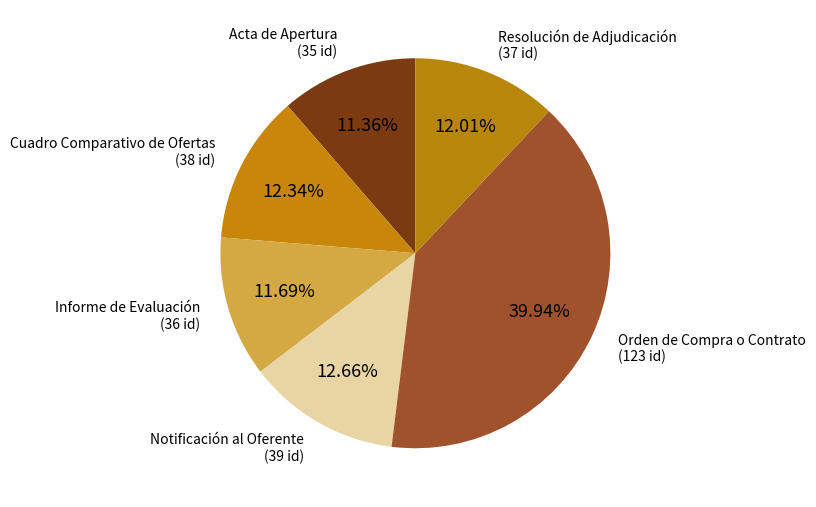

Between Orden de Compra o Contrato and Resolución de Adjudicación, which is larger?

Orden de Compra o Contrato